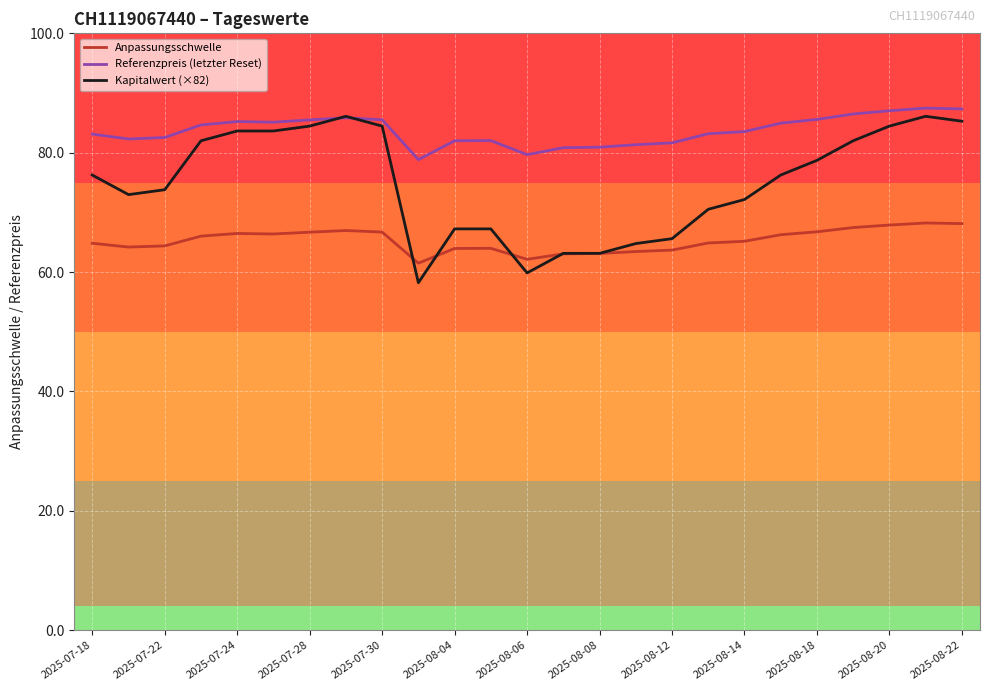

Which series has the largest range (max minus min)?

Kapitalwert (×82)